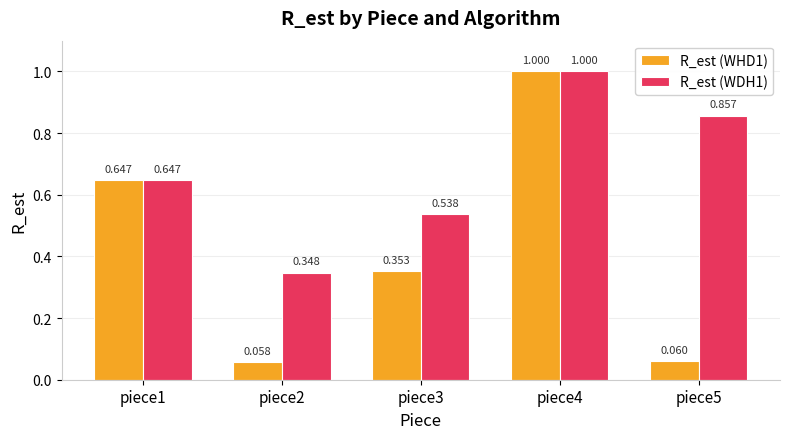

Between piece3 and piece2, which is larger?

piece3